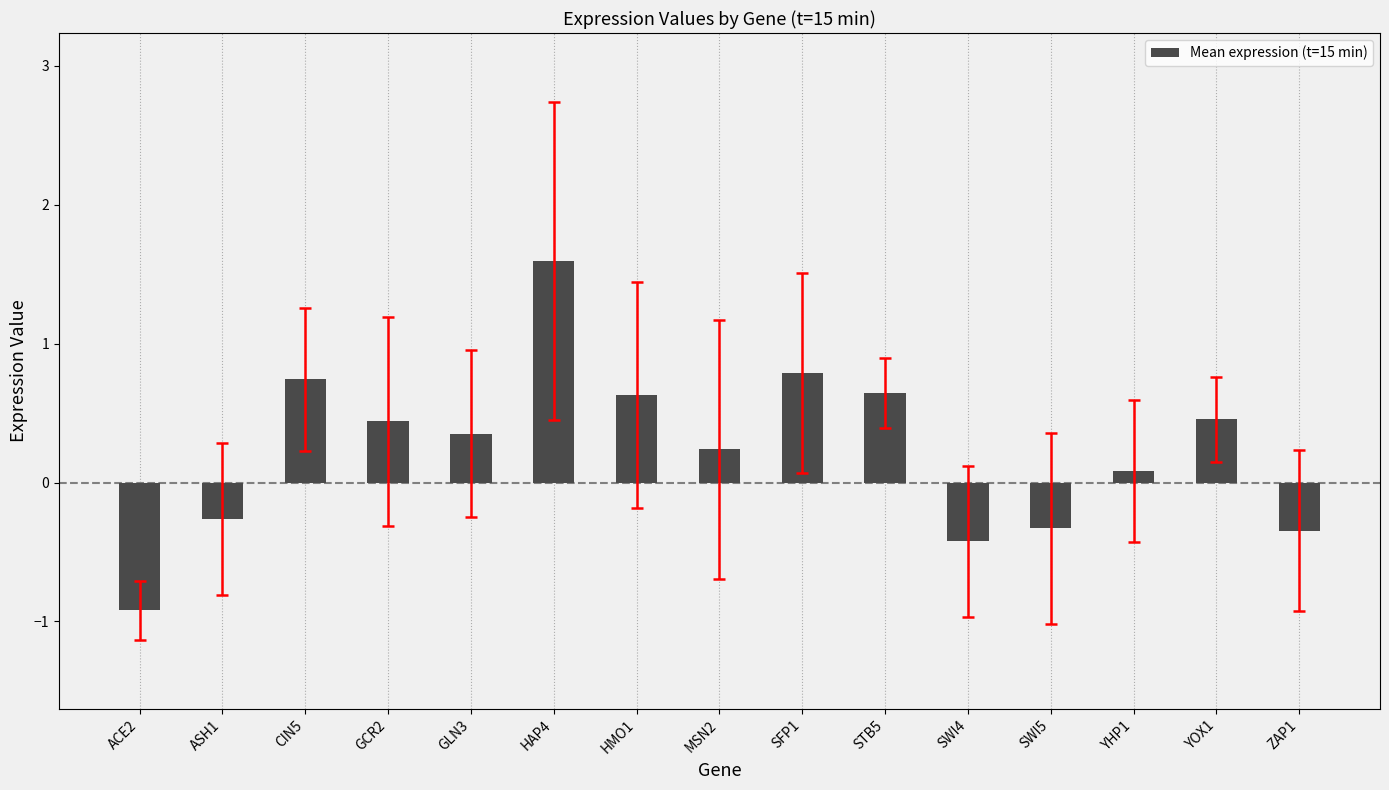

What is the greatest value displayed?

1.6